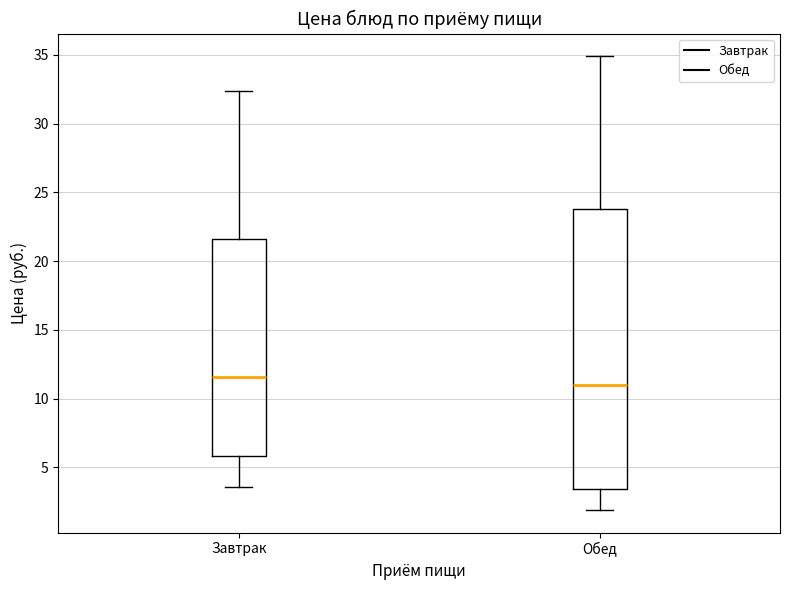

Reading left to right, transcribe this box plot: for each box, give where its median line is, the range the box spans, and where its two whiskers end, as read against the y-axis. The values are not printed on the chart, so give them approximately, as read against the axis.

Завтрак: median 11.5, box 6.0 to 21.5, whiskers 3.5 to 32.5
Обед: median 11.0, box 3.5 to 24.0, whiskers 2.0 to 35.0